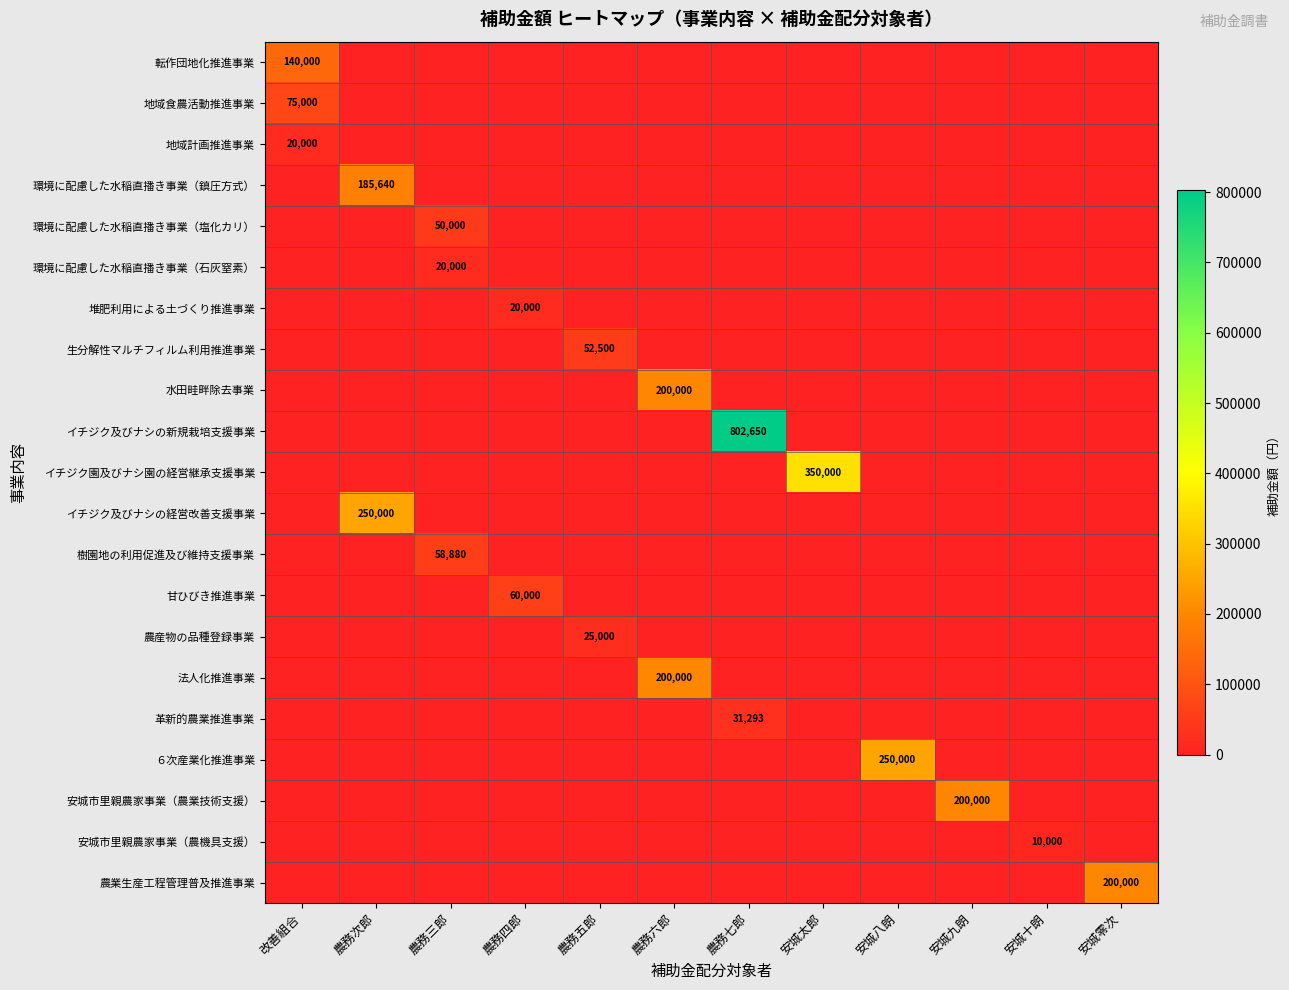

True or false: 安城市里親農家事業（農業技術支援） has a value of 200000 at 安城九朗.

True